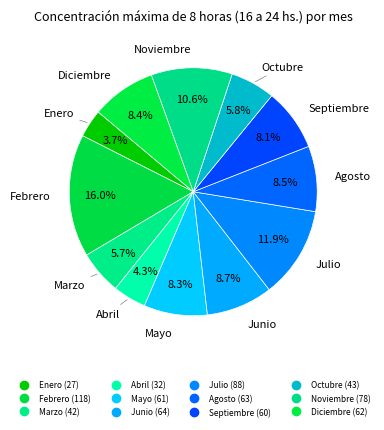

Count the number of slices in the pie.

12